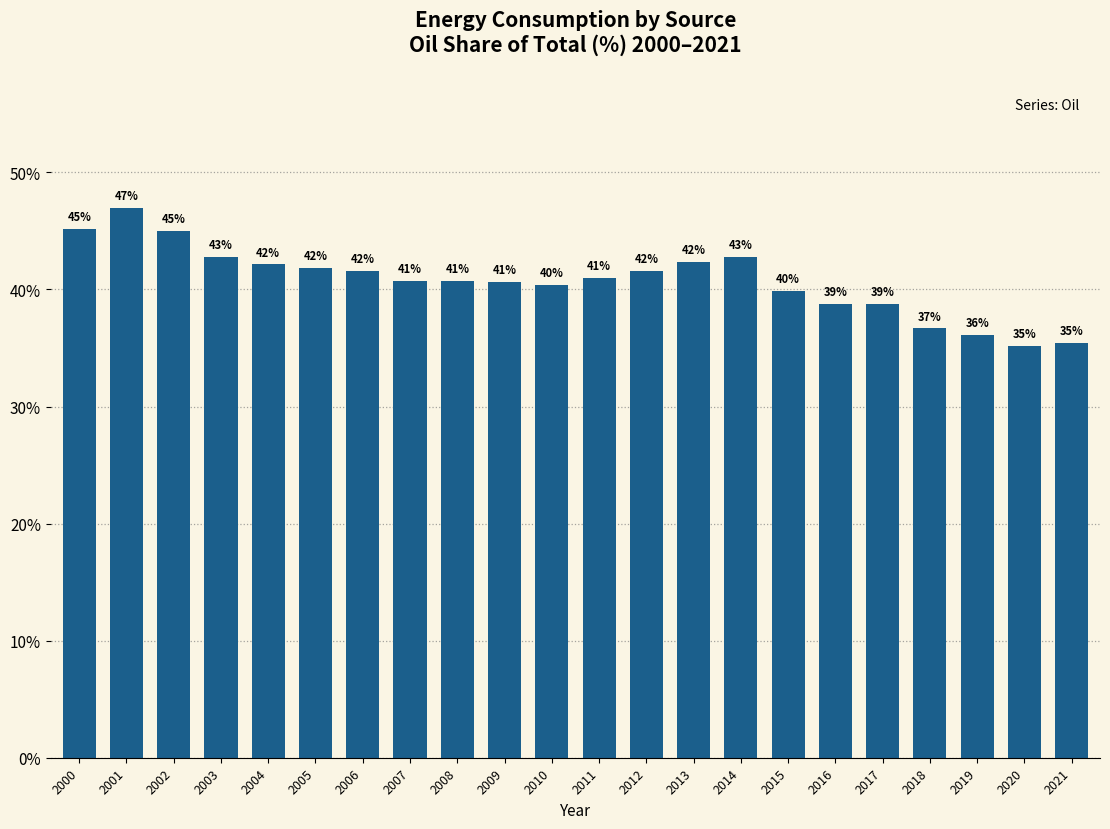

What is the greatest value displayed?

47.0